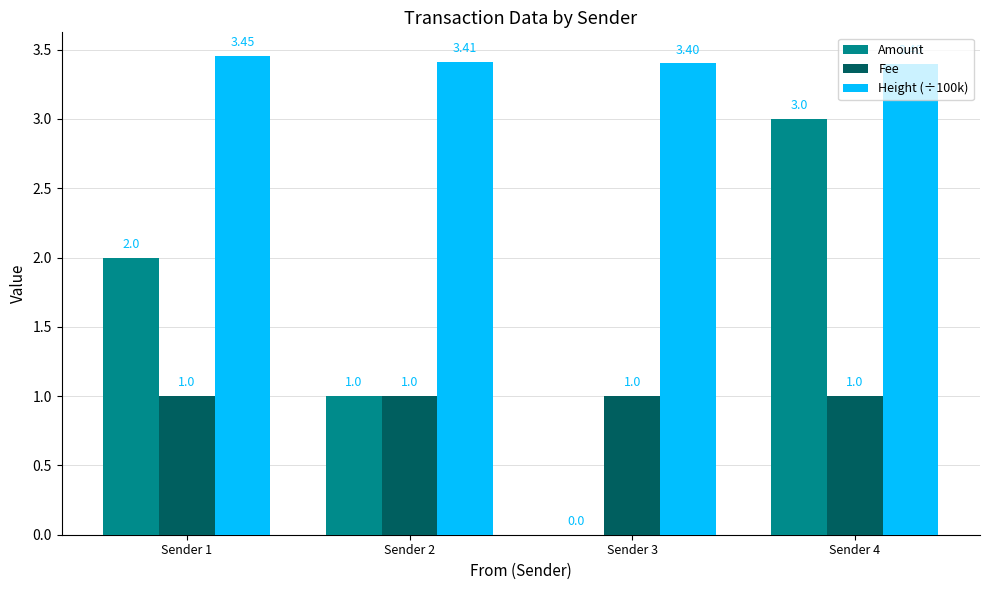

Which series changed the most between Sender 2 and Sender 4?

Amount